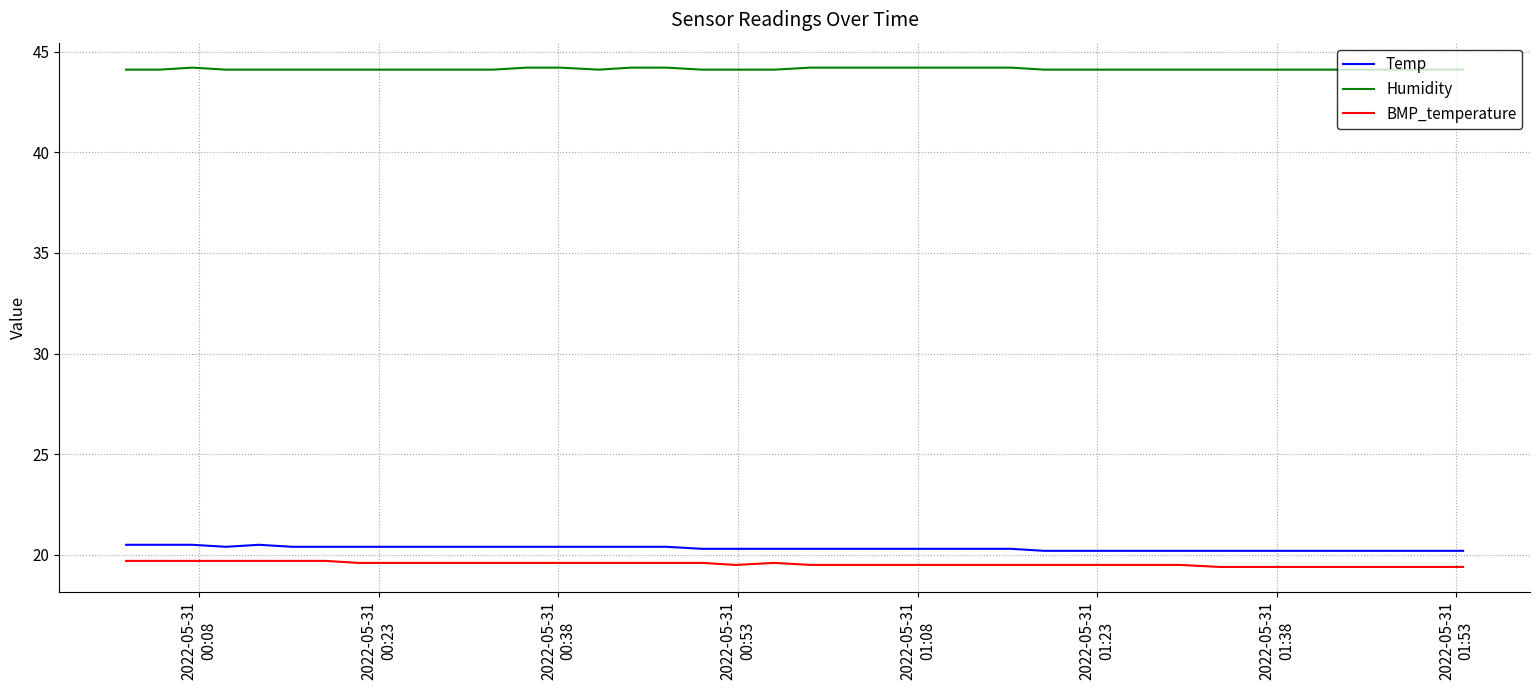

At how many categories does at least one series exceed 23?

40